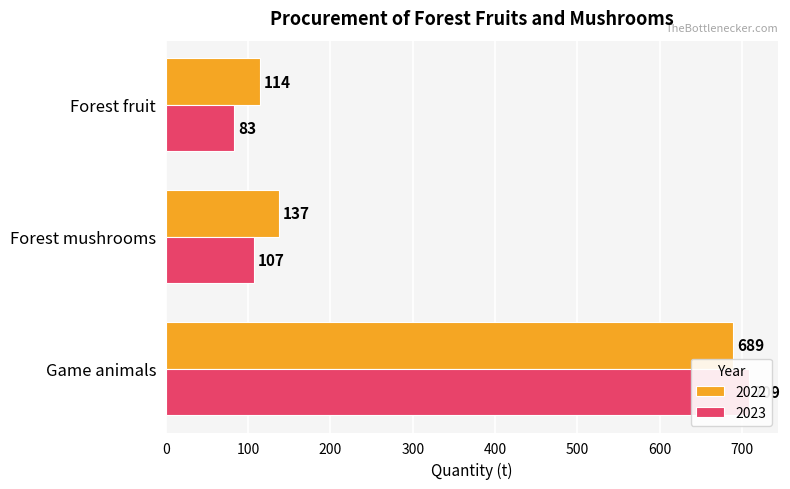

What is the value of the 2023 bar at the 3rd from the left?

709